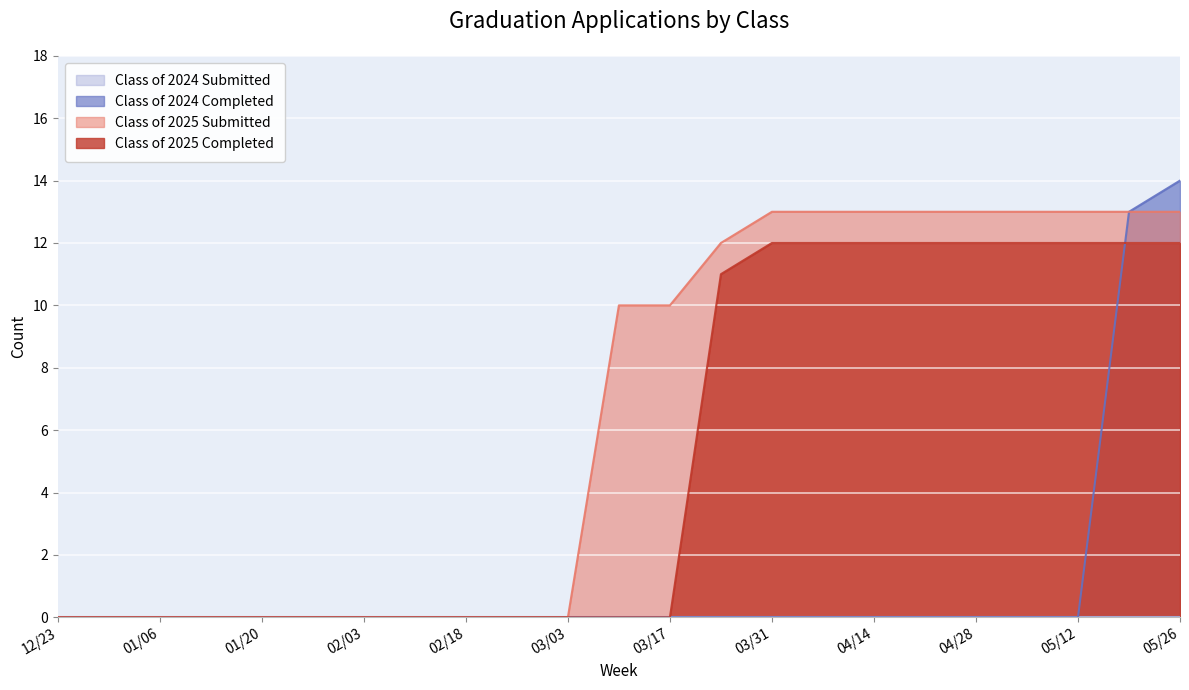

What is the value of the Class of 2025 Submitted point at the 16th from the left?

13